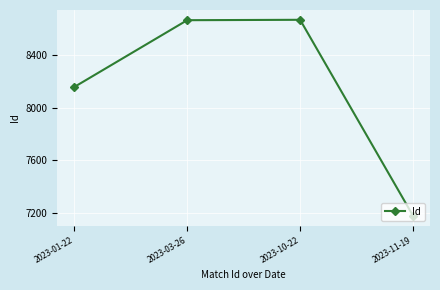

How many points are higher than both their immediate neighbors (excluding endpoints)?

1